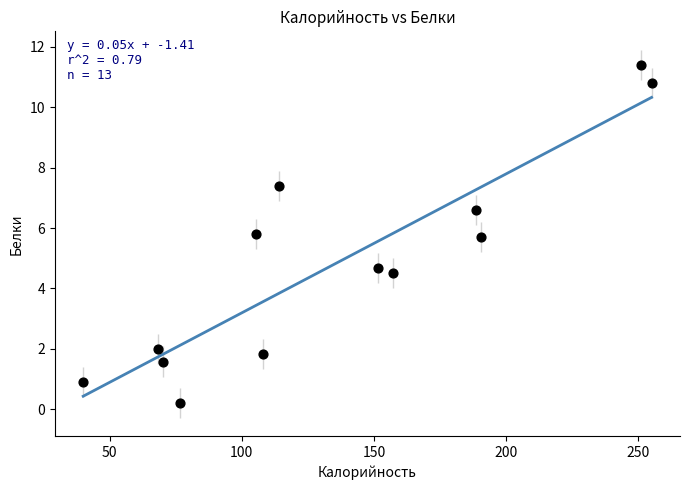

What Y value in the scatter plot is closest to 5?

4.7